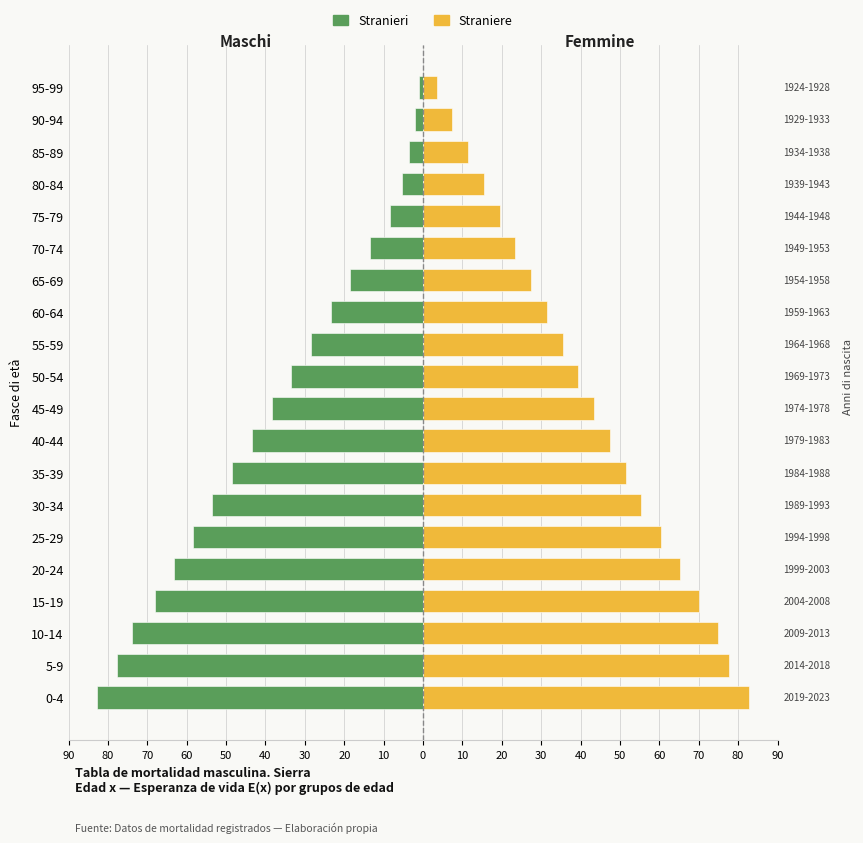

What is the sum of all Femmine values?

843.5